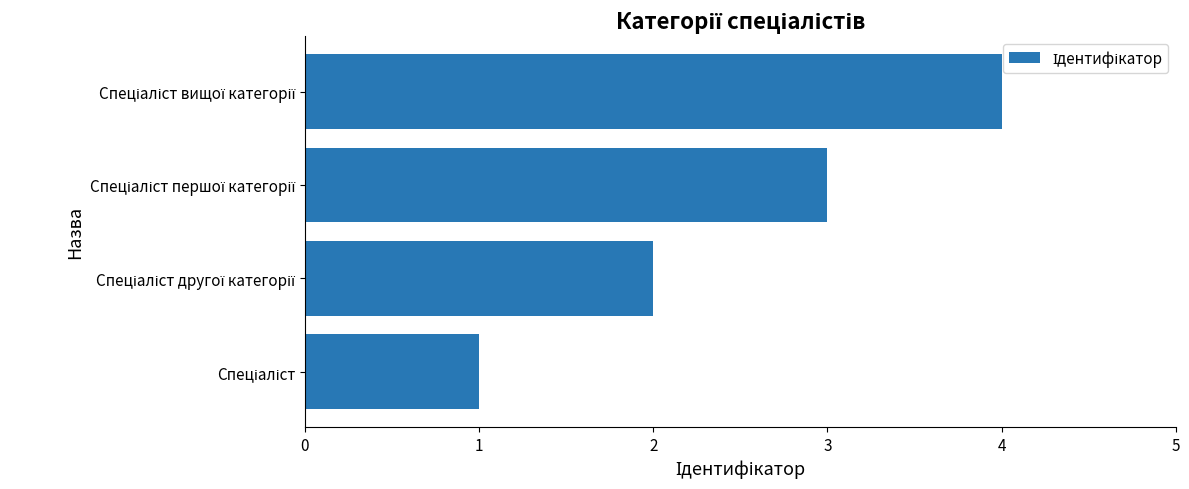

What is the maximum value shown in the chart?

4